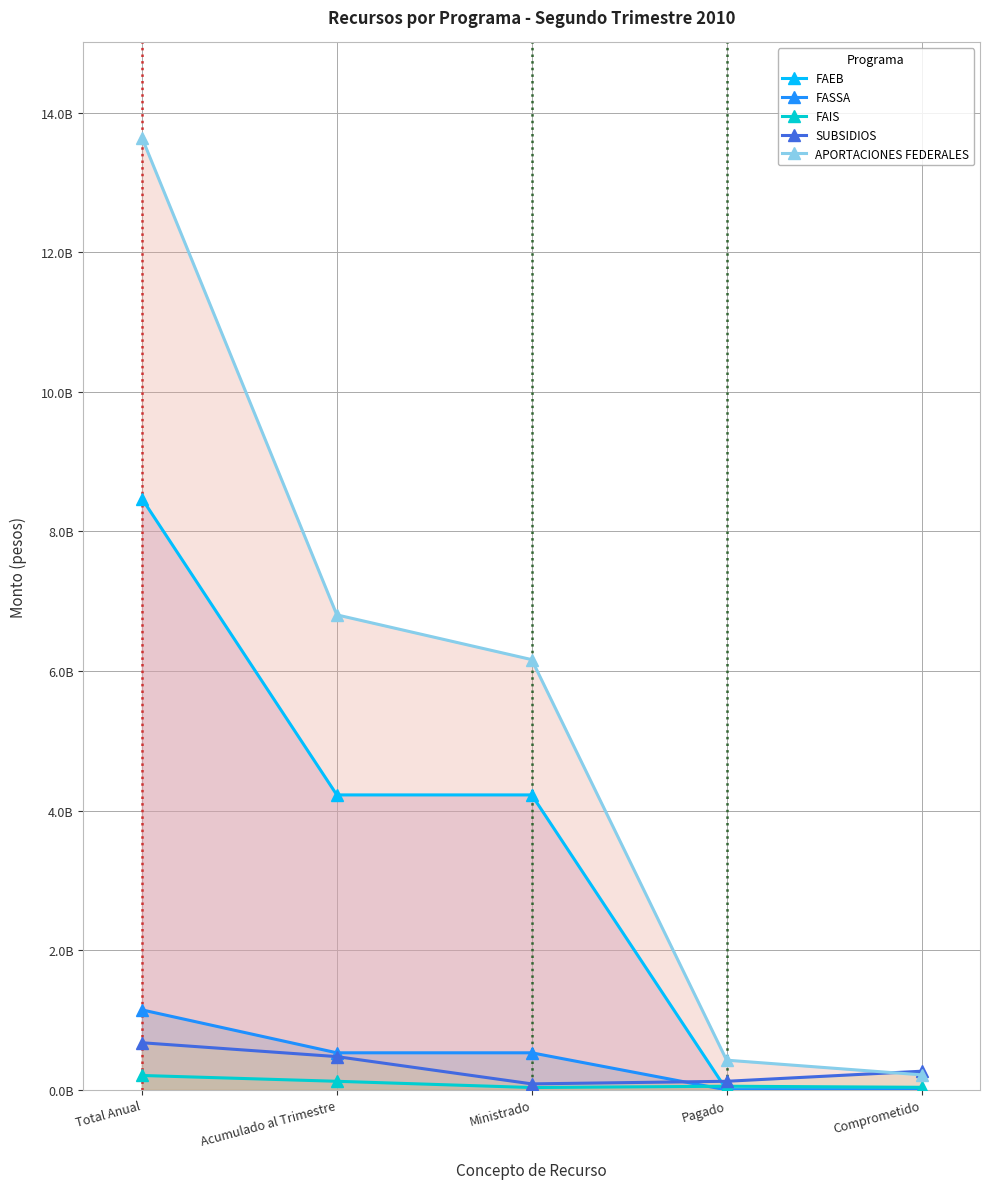

What position from the right is Pagado?

2